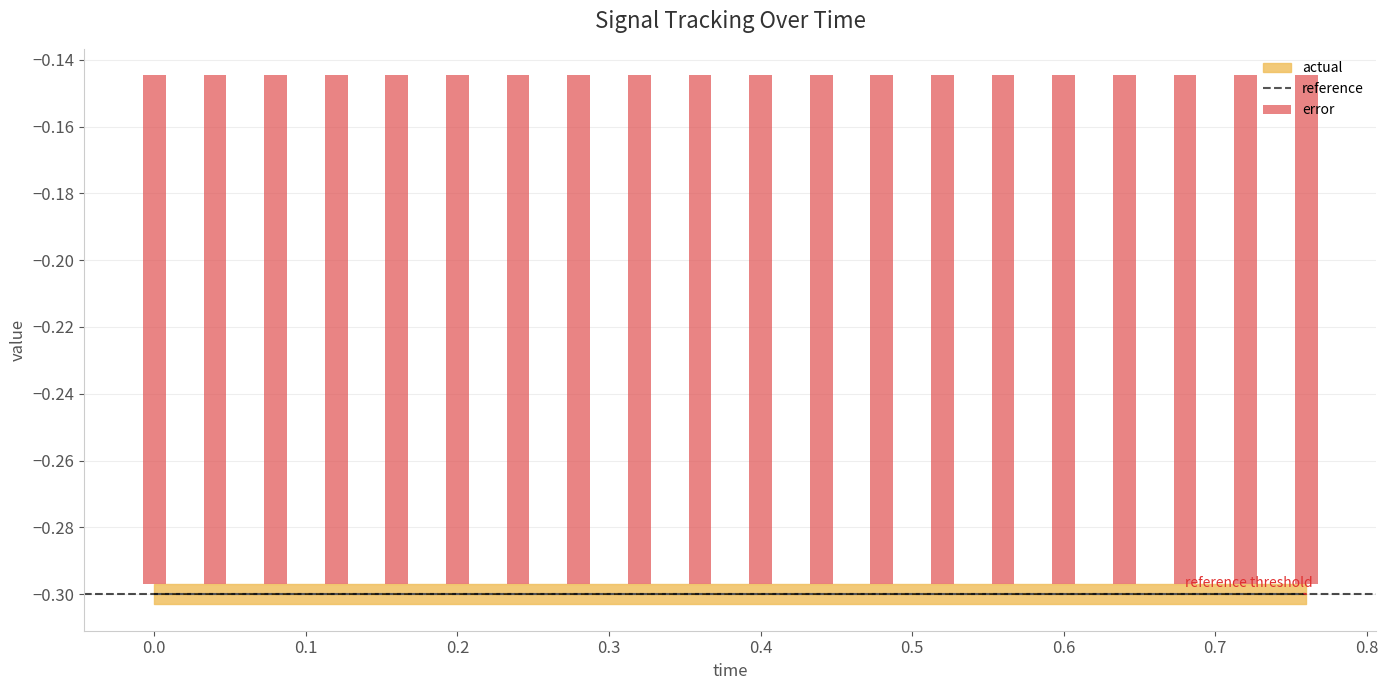

How many bars are there in total?

40